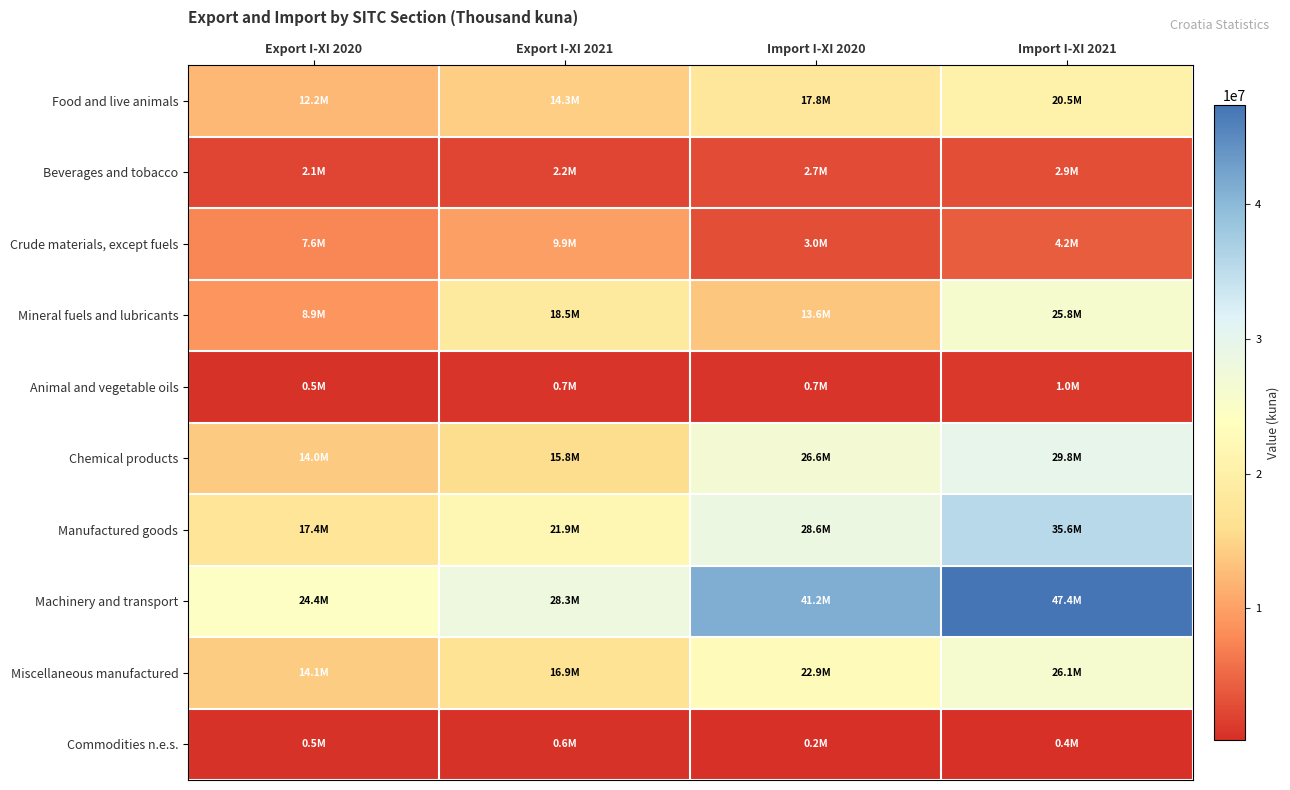

What is the maximum value shown in the chart?

47351577